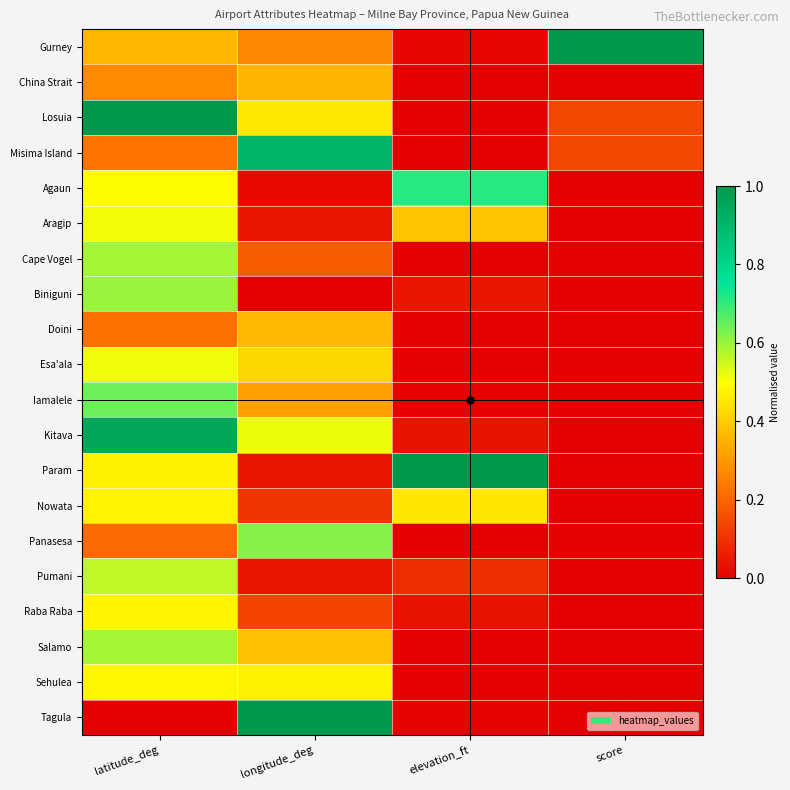

Between elevation_ft and score, which is larger?

score